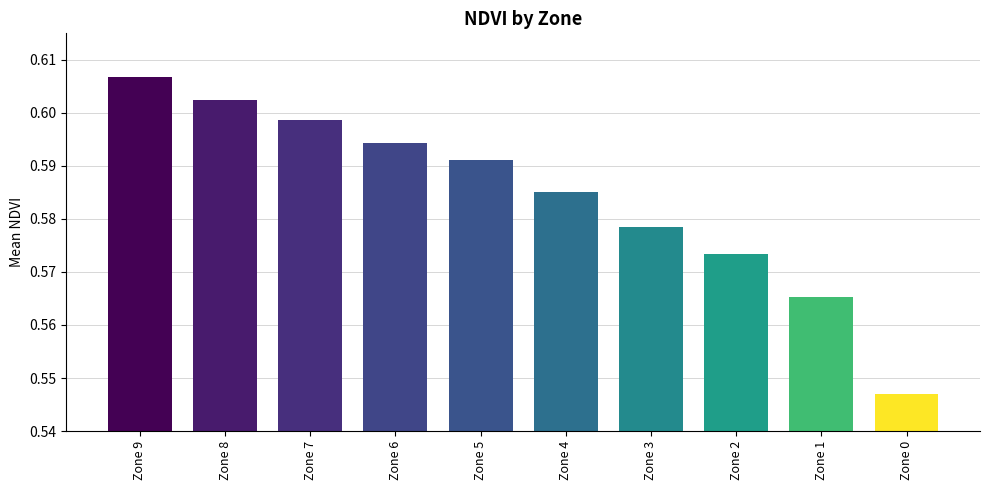

The chart shows a value of 0.3 at Zone 8. True or false?

False